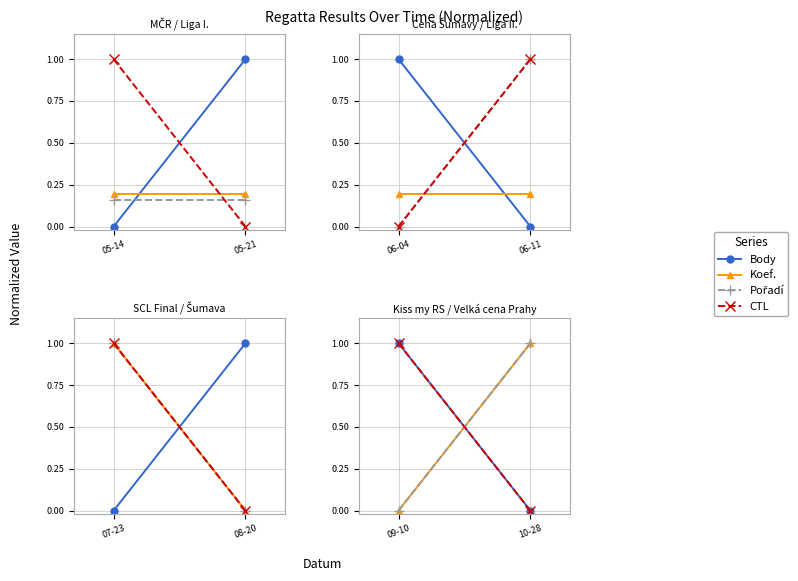

True or false: Koef. has a value of 0 at 05-14.

False